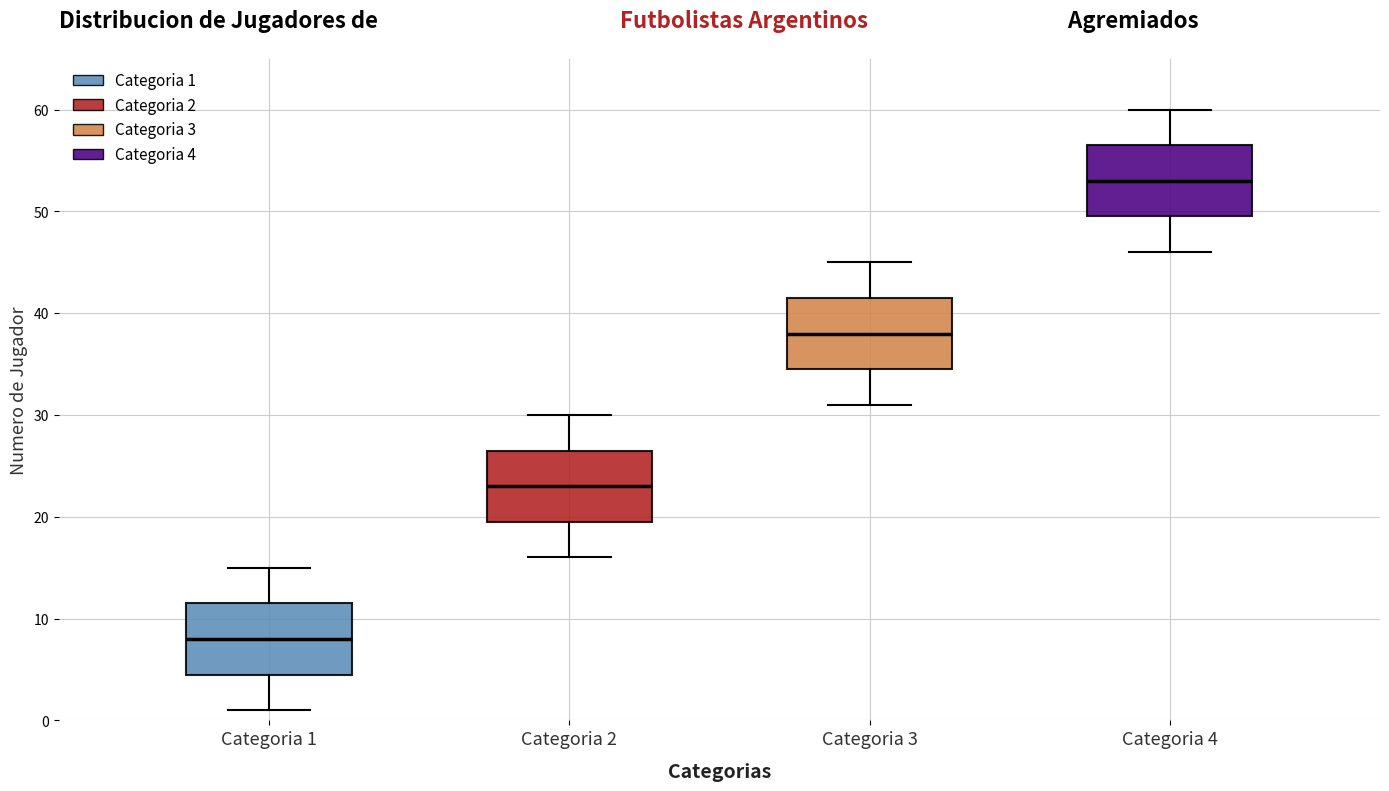

Where does the lower whisker of the box for Categoria 3 end on the y-axis? The values are not printed on the chart, so give them approximately, as read against the axis.

31